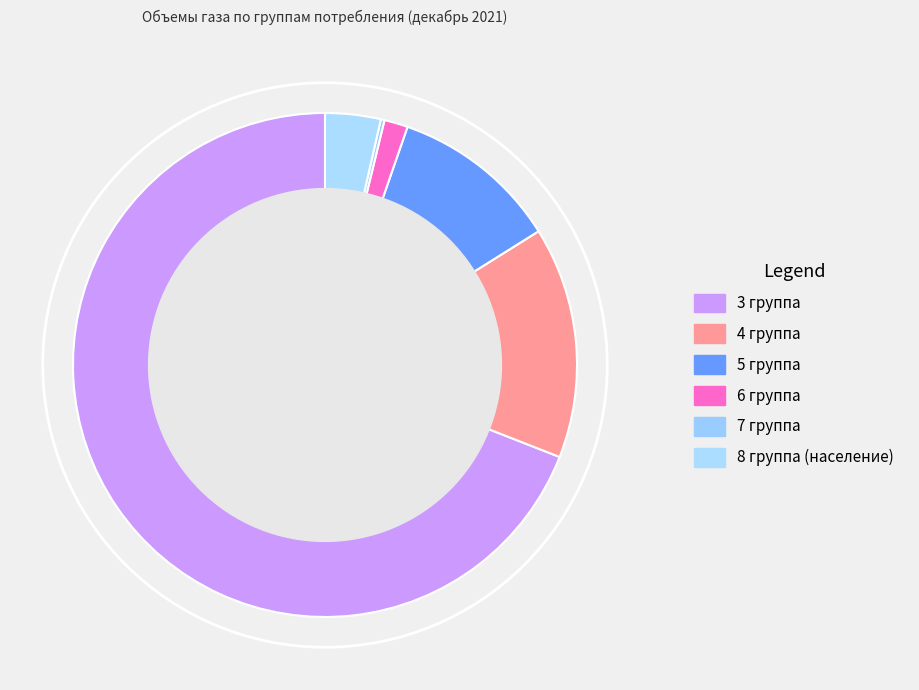

To the nearest percent, what is the average slice percentage?

17%